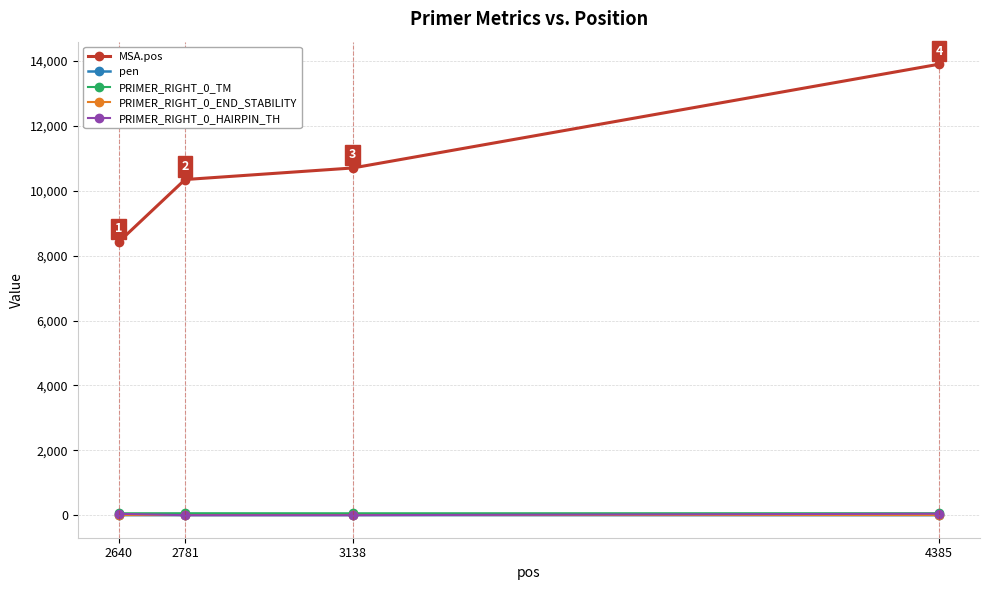

What is the value of the PRIMER_RIGHT_0_END_STABILITY point at the 3rd from the left?

4.9